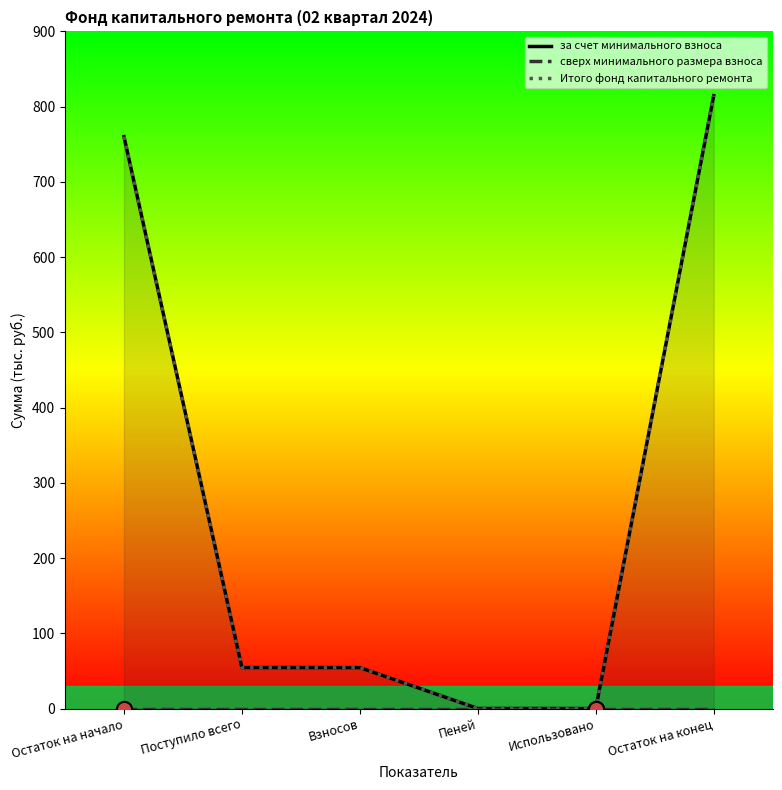

What are all the series names shown in the legend?

за счет минимального взноса, сверх минимального размера взноса, Итого фонд капитального ремонта